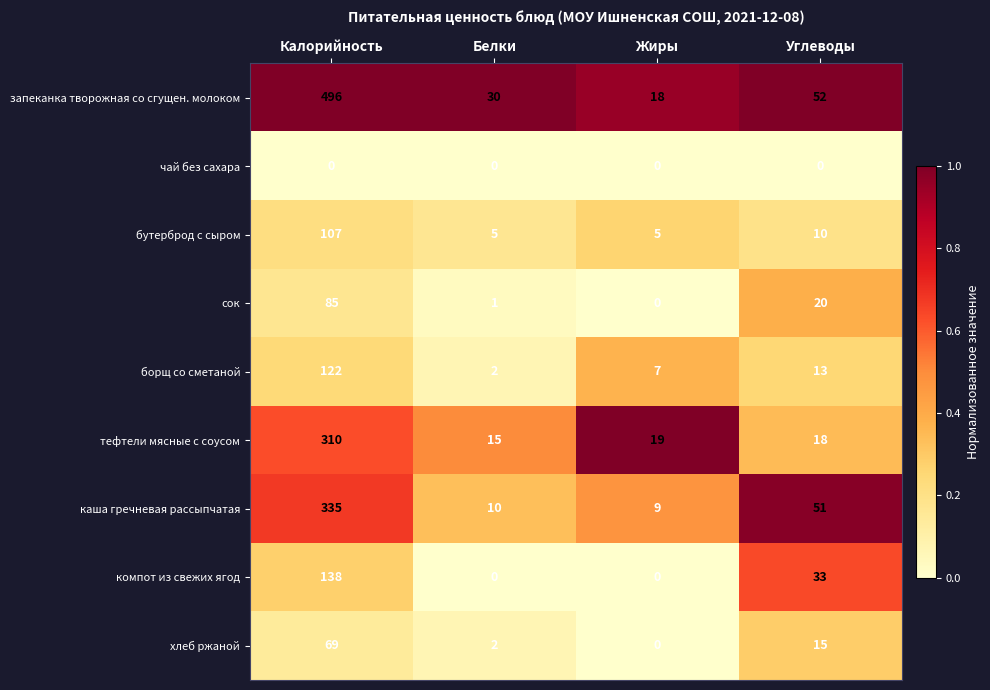

How many categories are shown in the chart?

4